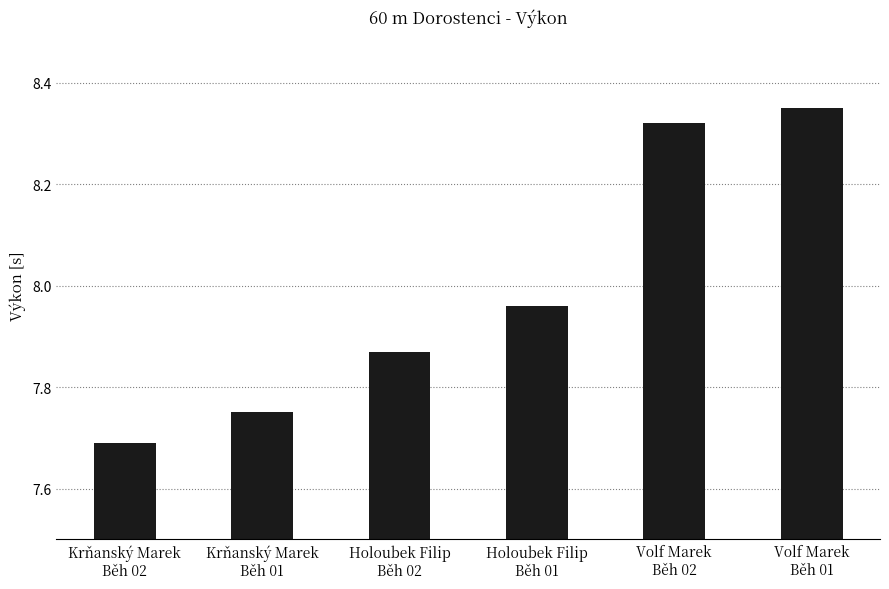

What is the minimum value shown in the chart?

7.7